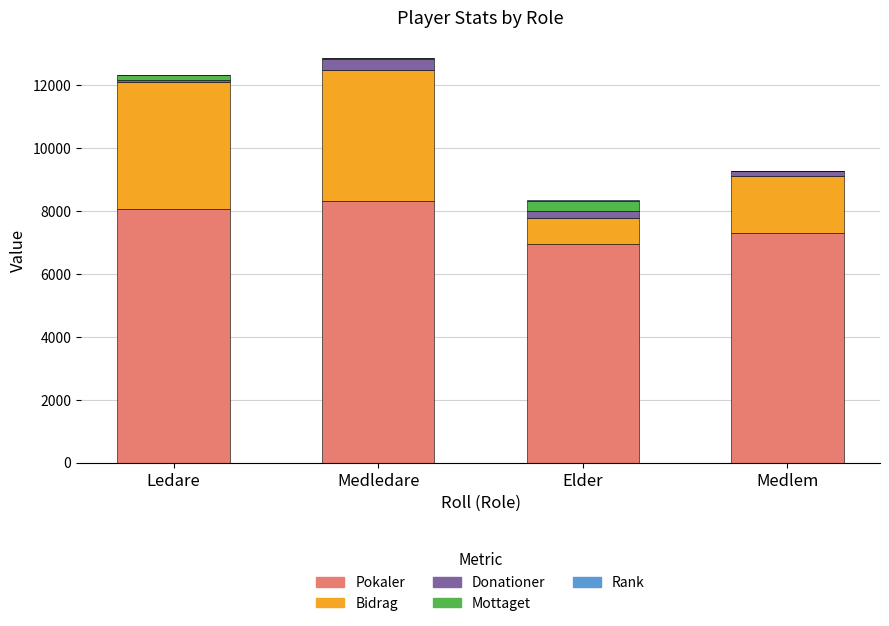

What is the difference between the maximum and minimum values in the Rank series?

20